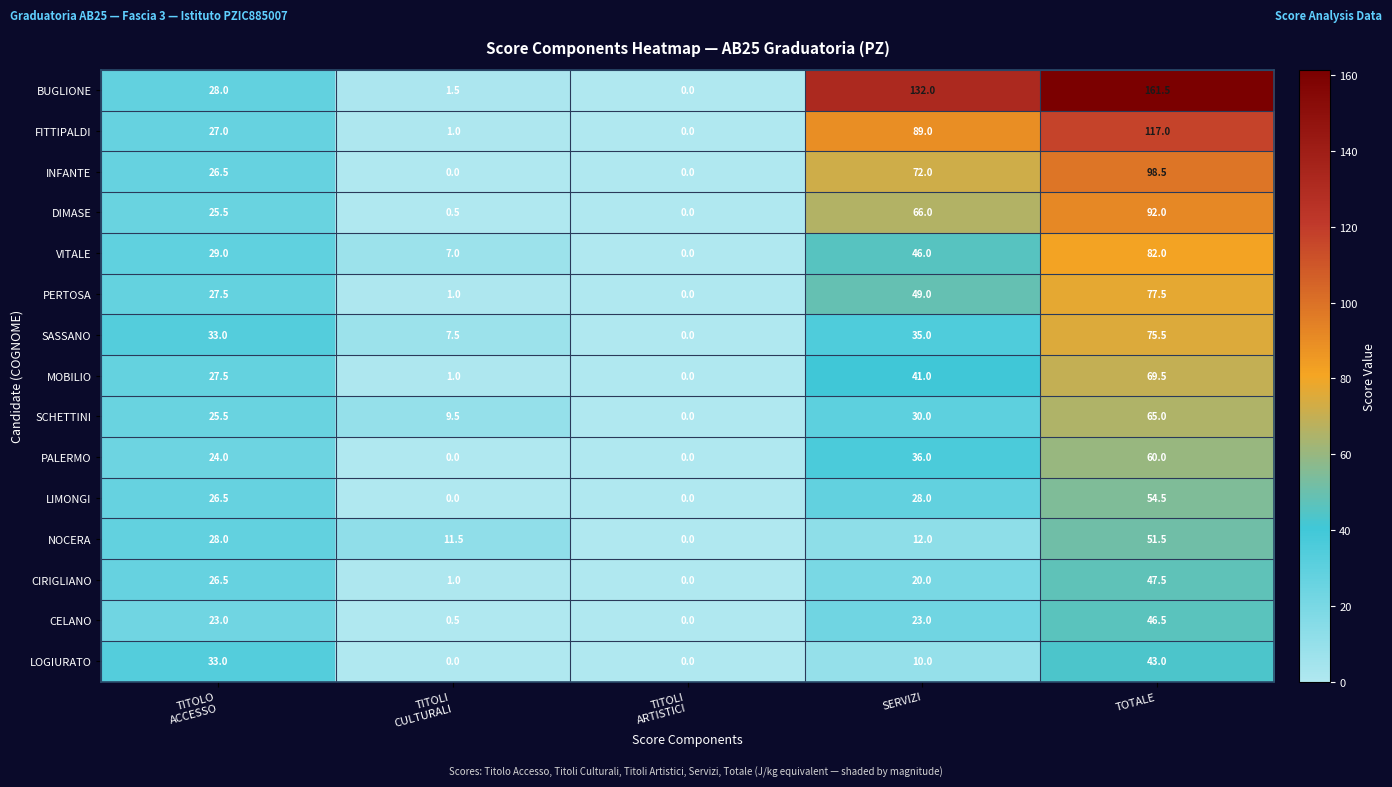

Rank the series at TOTALE from highest to lowest value.

BUGLIONE, FITTIPALDI, INFANTE, DIMASE, VITALE, PERTOSA, SASSANO, MOBILIO, SCHETTINI, PALERMO, LIMONGI, NOCERA, CIRIGLIANO, CELANO, LOGIURATO